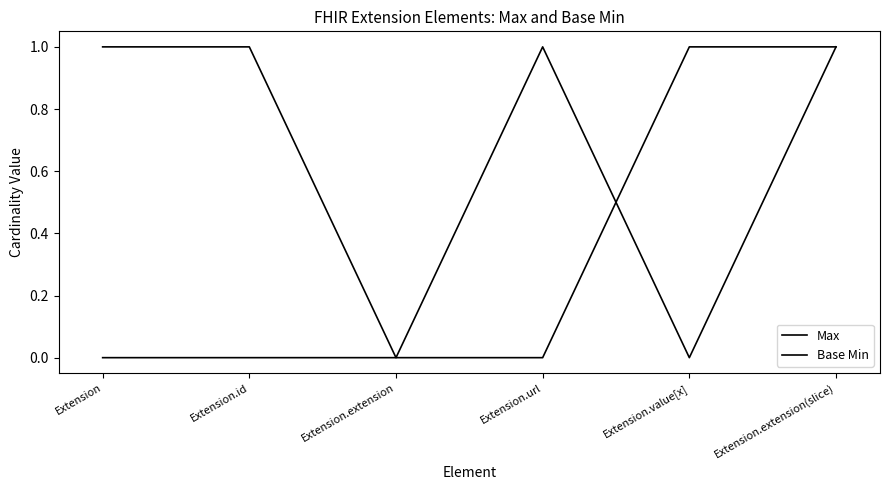

Does the chart display data point markers on the line(s)?

No